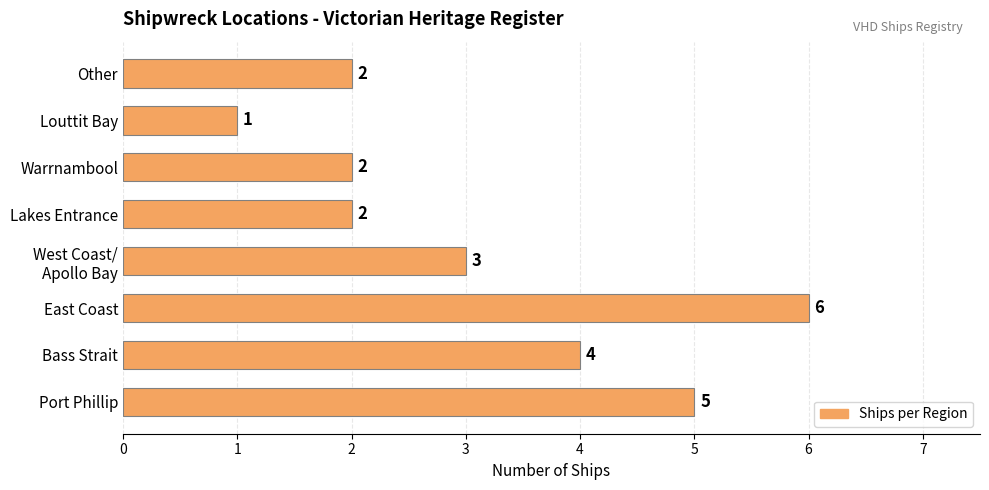

Between Louttit Bay and Bass Strait, which is larger?

Bass Strait